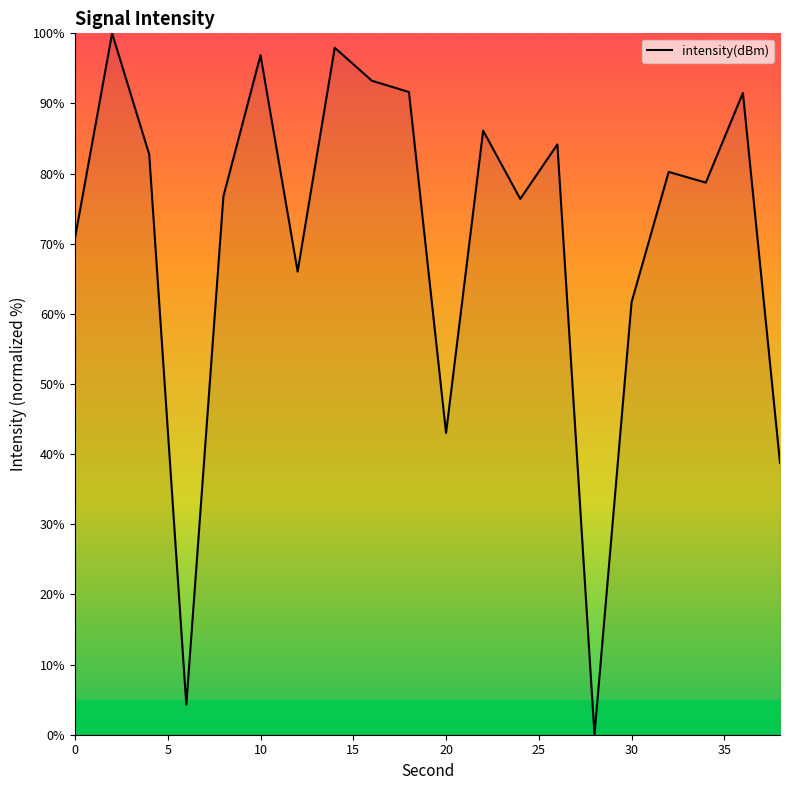

What is the difference between the maximum and minimum values?

100.0